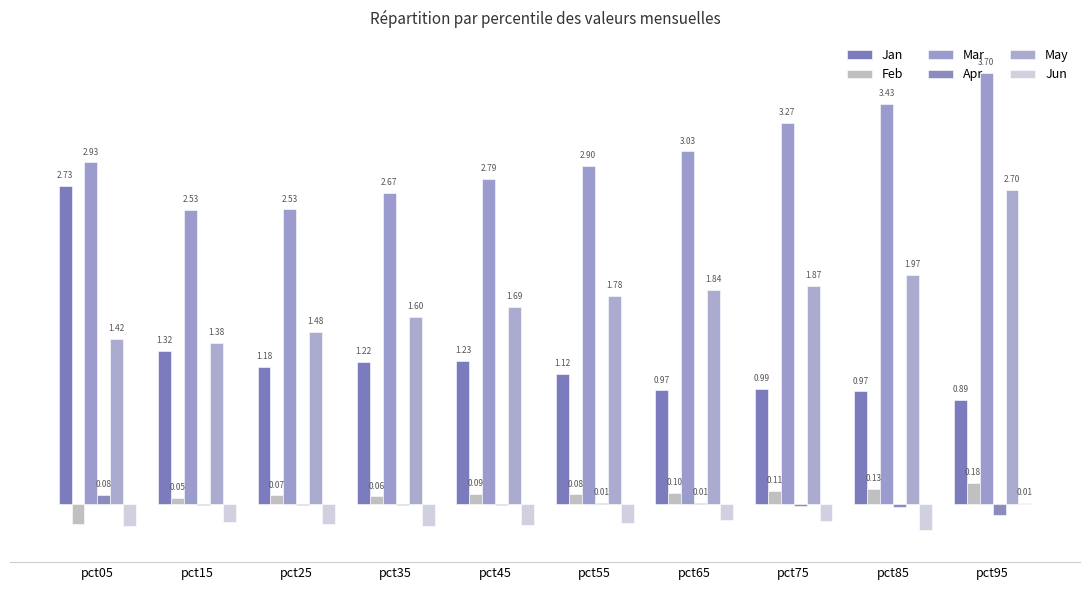

Are the bars grouped side by side (vs. stacked)?

Yes